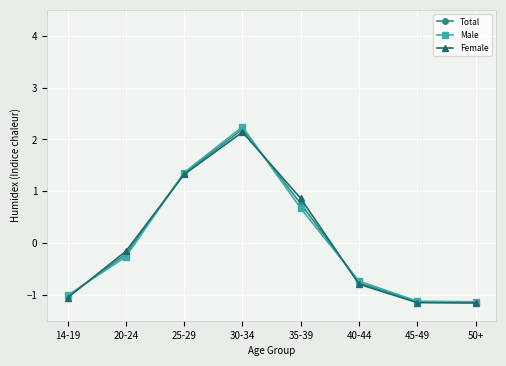

What is the maximum value shown in the chart?

2.2